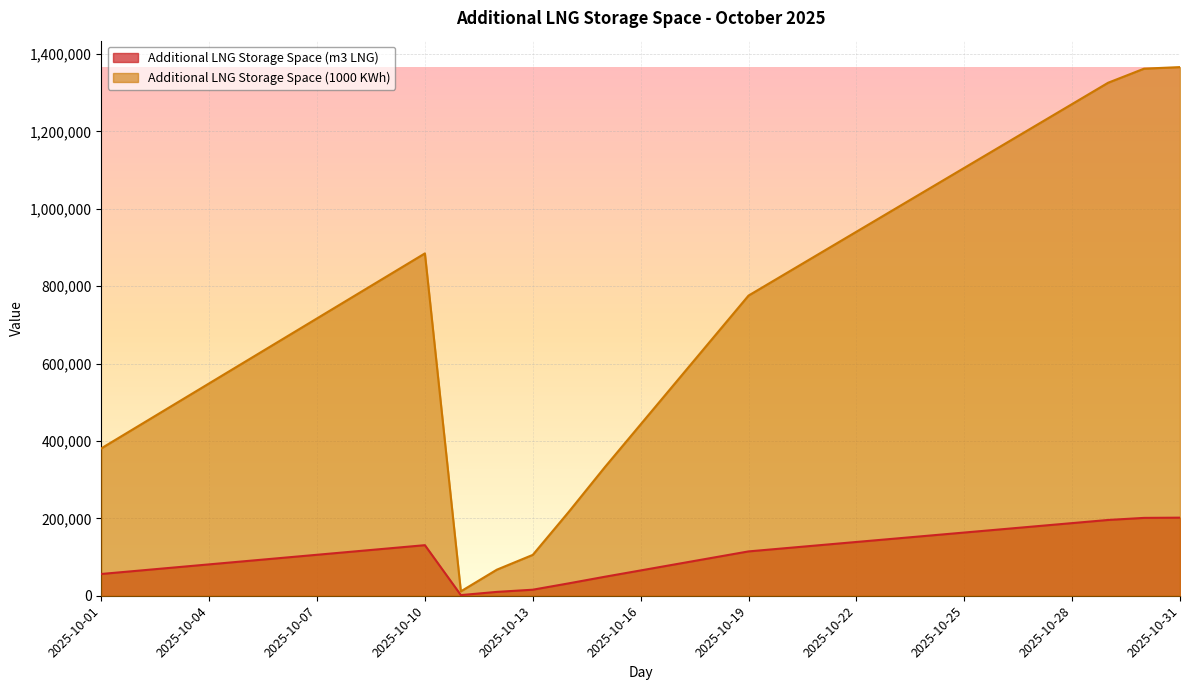

The Additional LNG Storage Space (1000 KWh) series shows 2382406 at 2025-10-31. True or false?

False